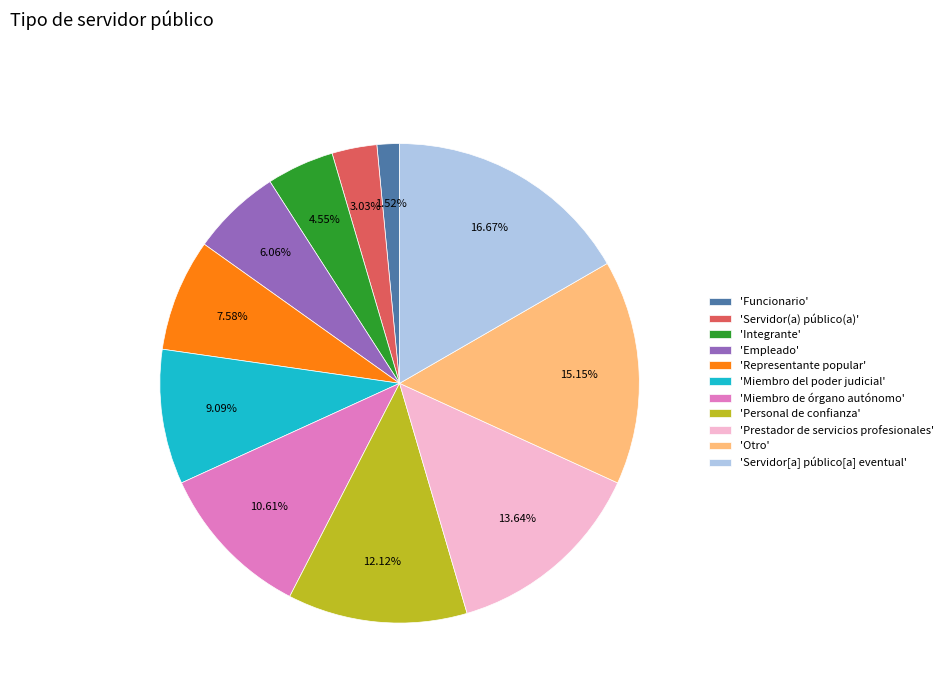

Between 'Servidor(a) público(a)' and 'Representante popular', which is larger?

'Representante popular'